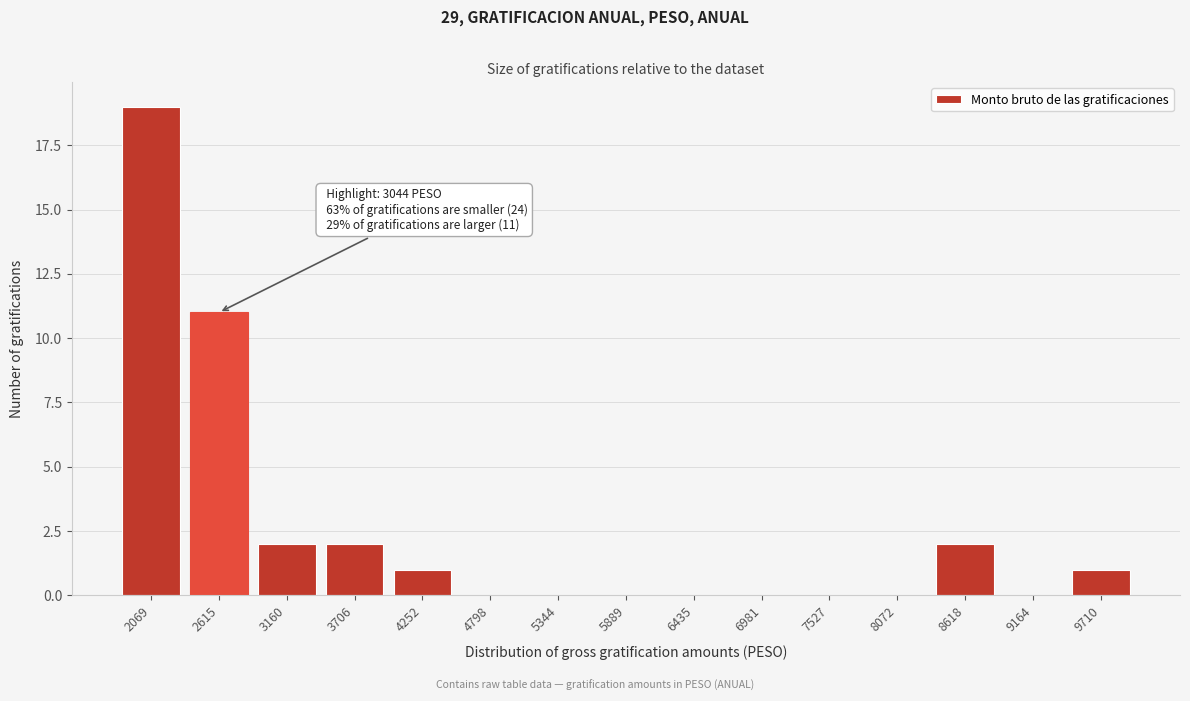

Reading right to left, what are all the values shown in this chart?

9710=1	9164=0	8618=2	8072=0	7527=0	6981=0	6435=0	5889=0	5344=0	4798=0	4252=1	3706=2	3160=2	2615=11	2069=19